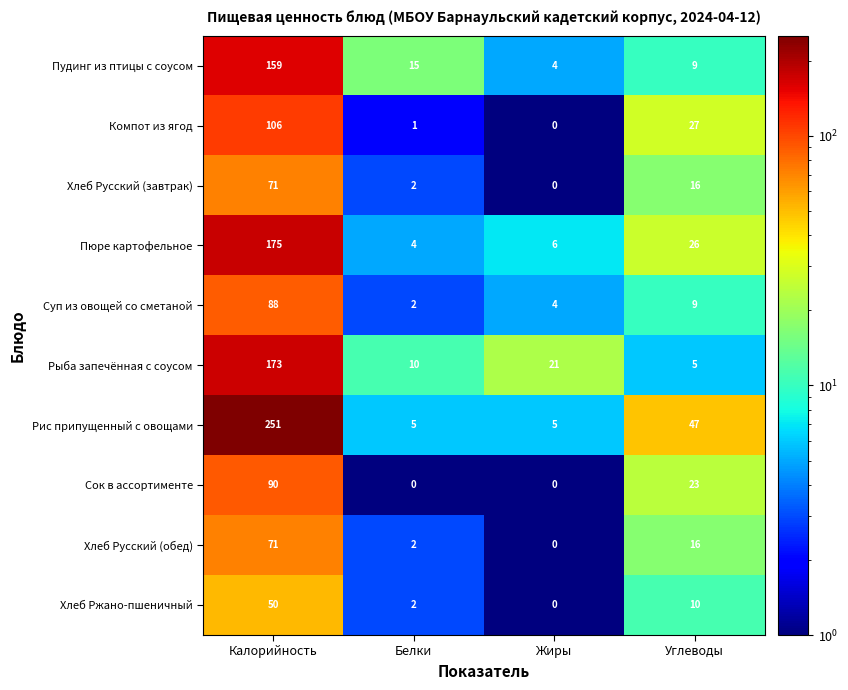

What is the sum of all Рыба запечённая с соусом values?

209